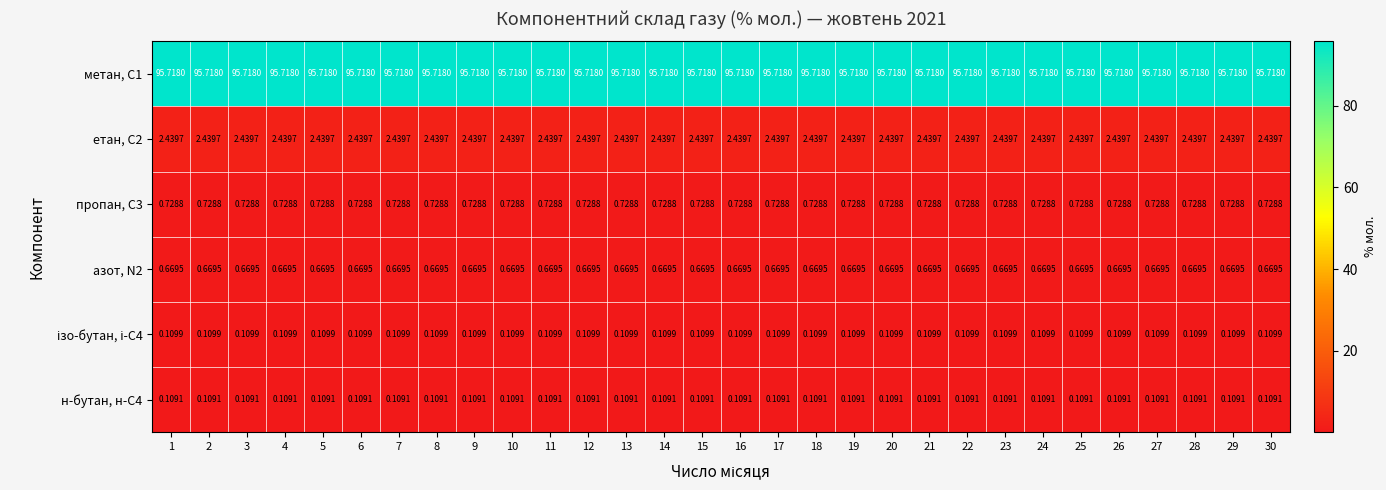

Is the value of азот, N2 at 17 greater than the value of метан, С1 at 21?

No